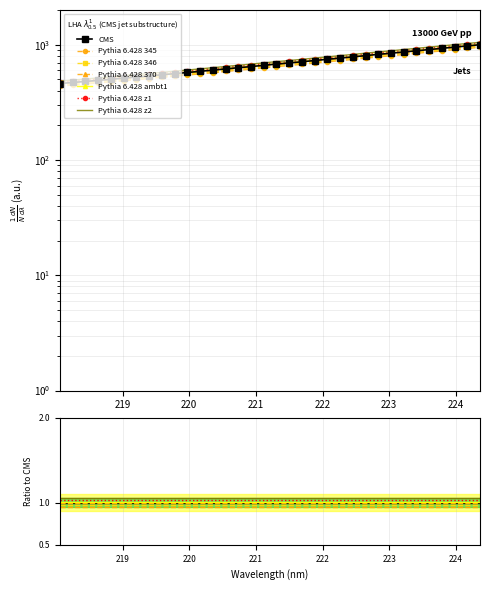

The chart shows a value of 331.3 at 218.442. True or false?

False